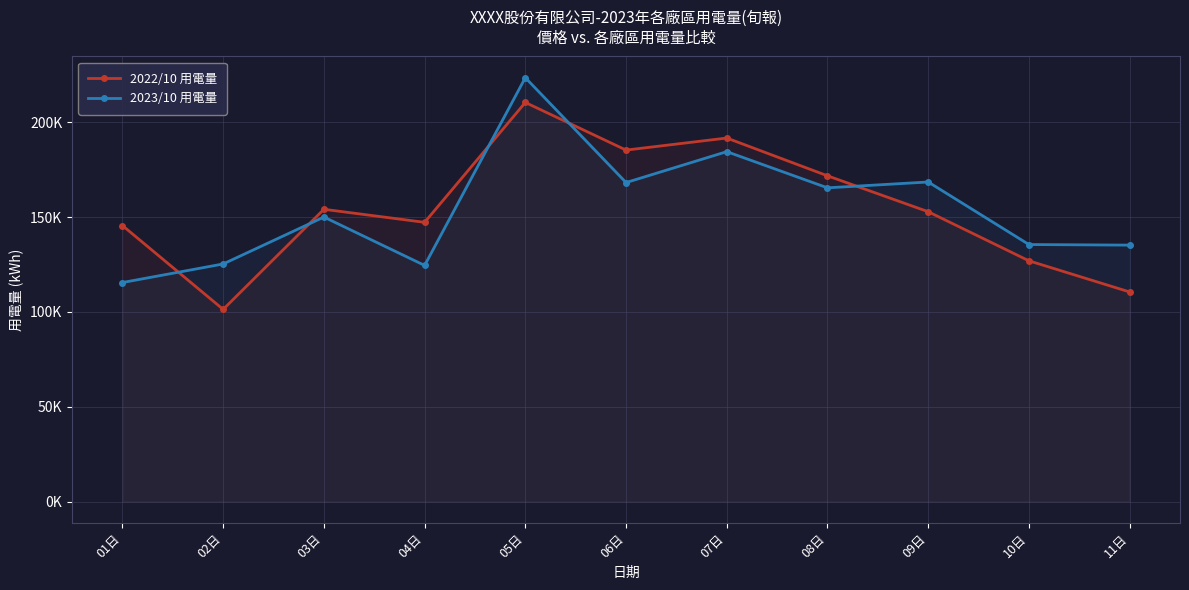

What position from the left is 11日?

11